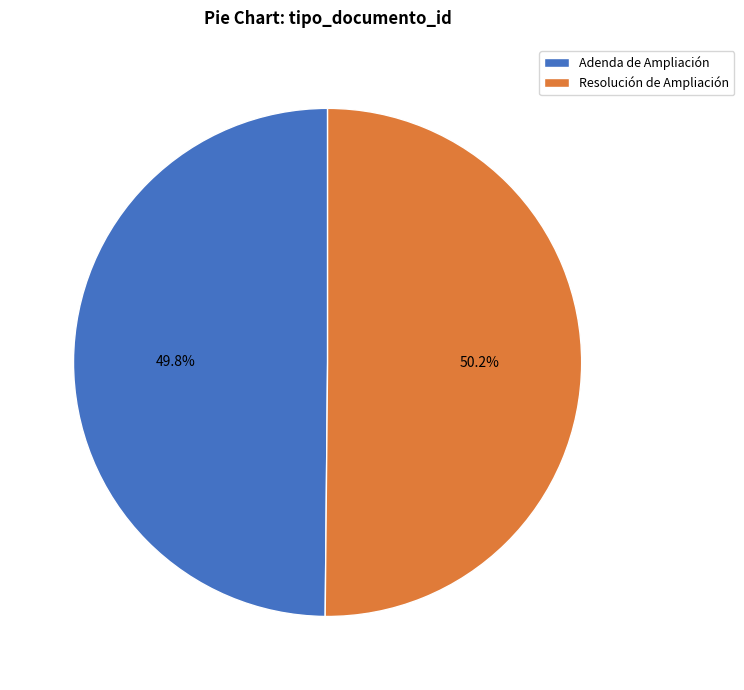

Approximately how many times larger is the value at Resolución de Ampliación compared to Adenda de Ampliación?

1.0